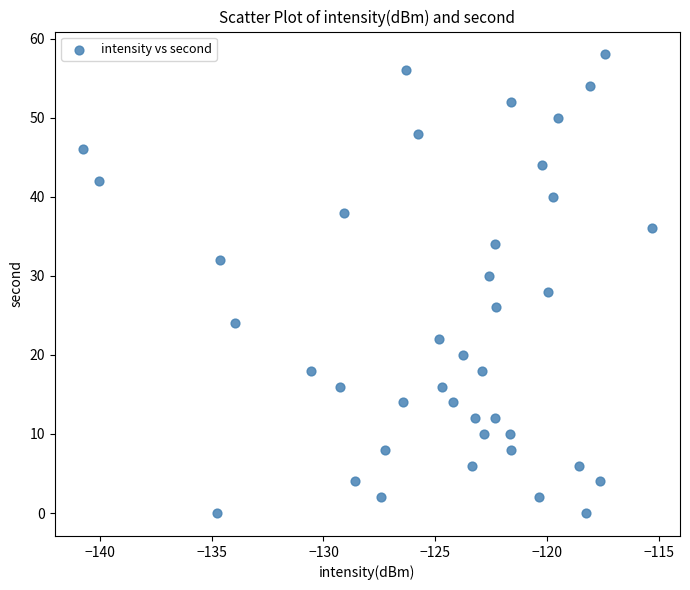

What is the range of Y values (max minus min)?

58